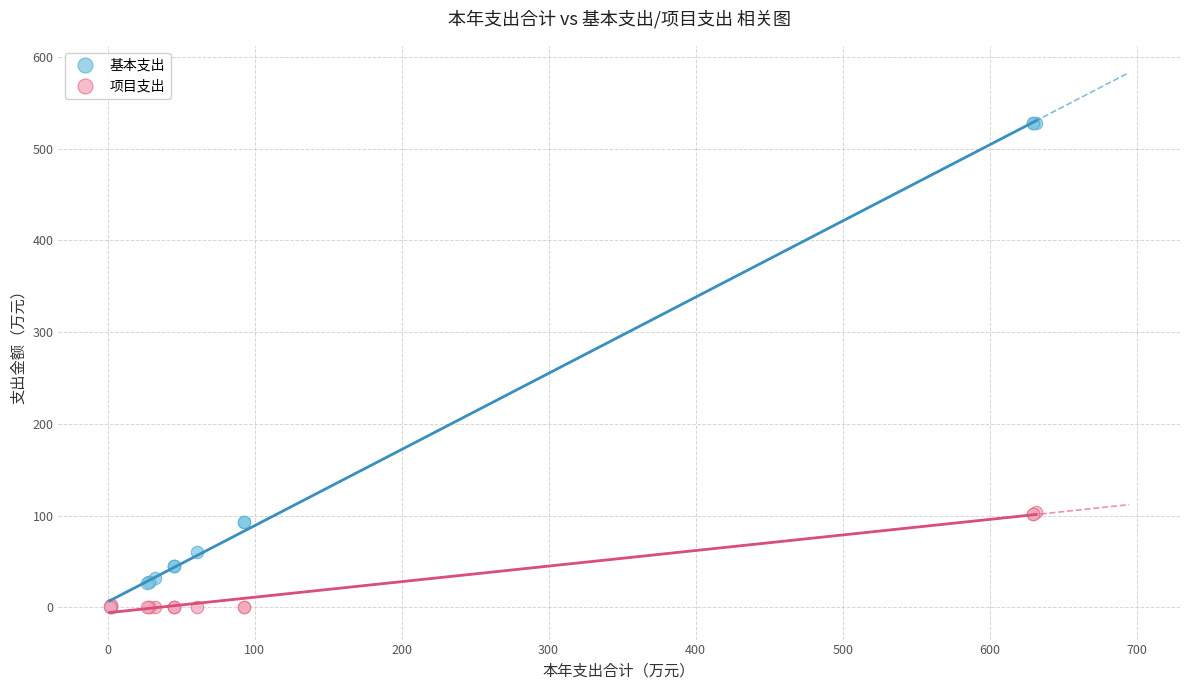

Which series has the largest Y range (max minus min)?

基本支出